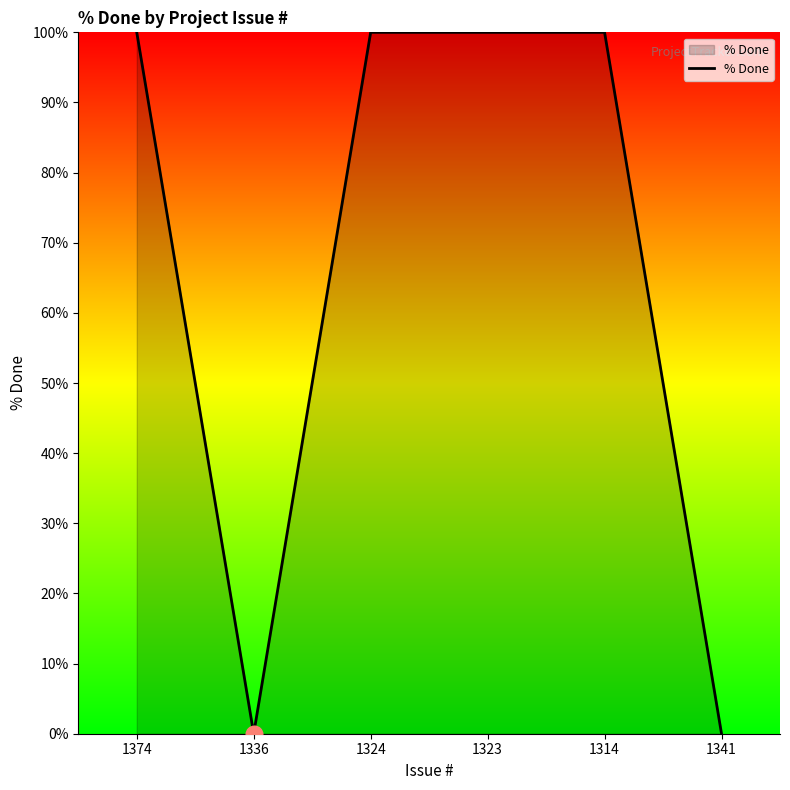

How many lines are shown in the chart?

1